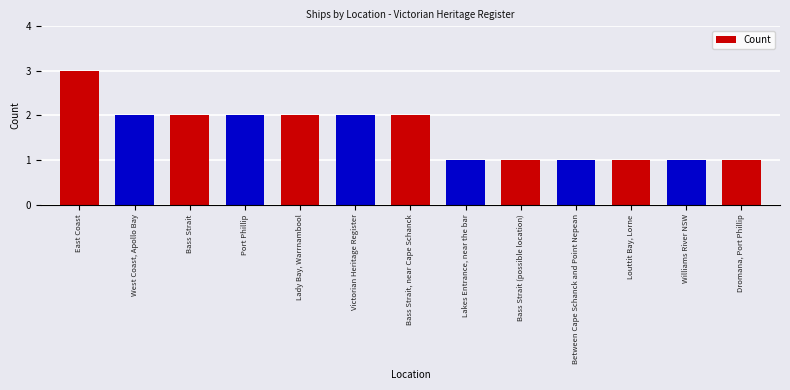

Reading right to left, extract all data points from this chart.

1	1	1	1	1	1	2	2	2	2	2	2	3